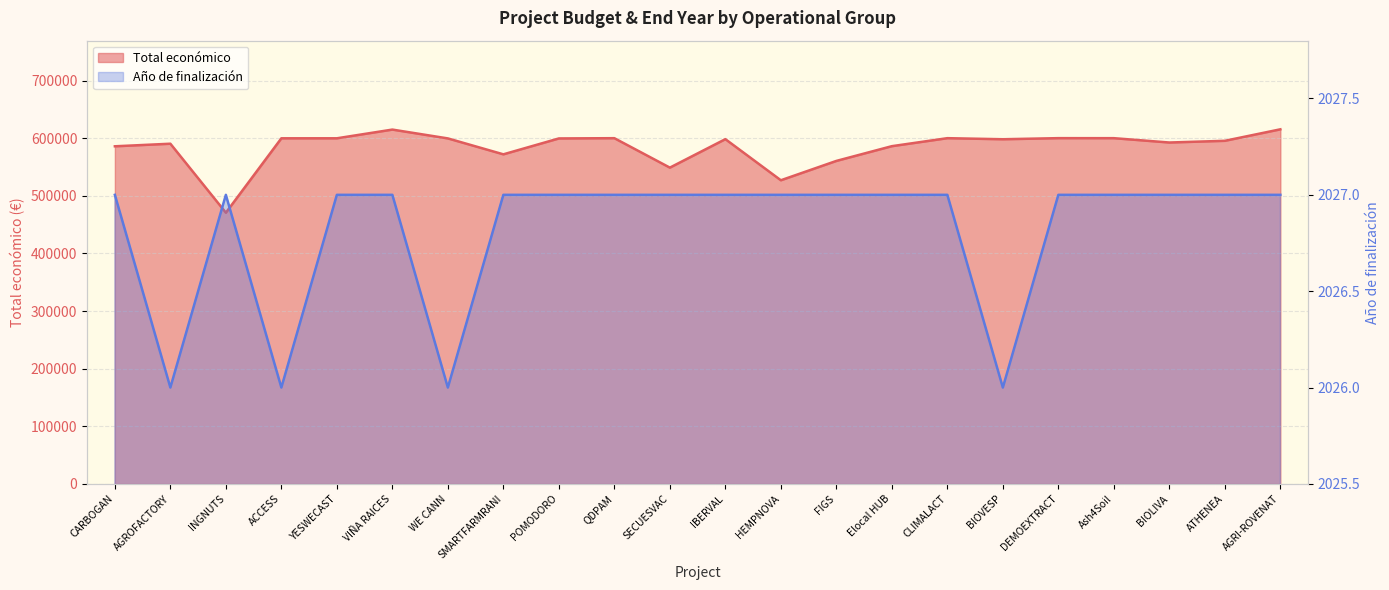

Is the value of Año de finalización at YESWECAST greater than the value of Total económico at Ash4Soil?

No